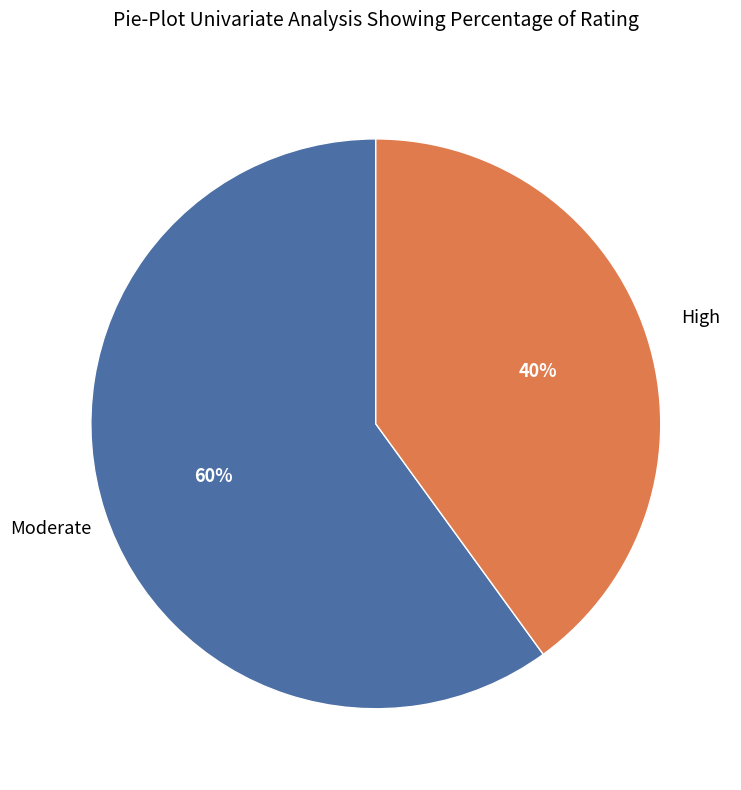

Is there a majority slice in this chart?

Yes